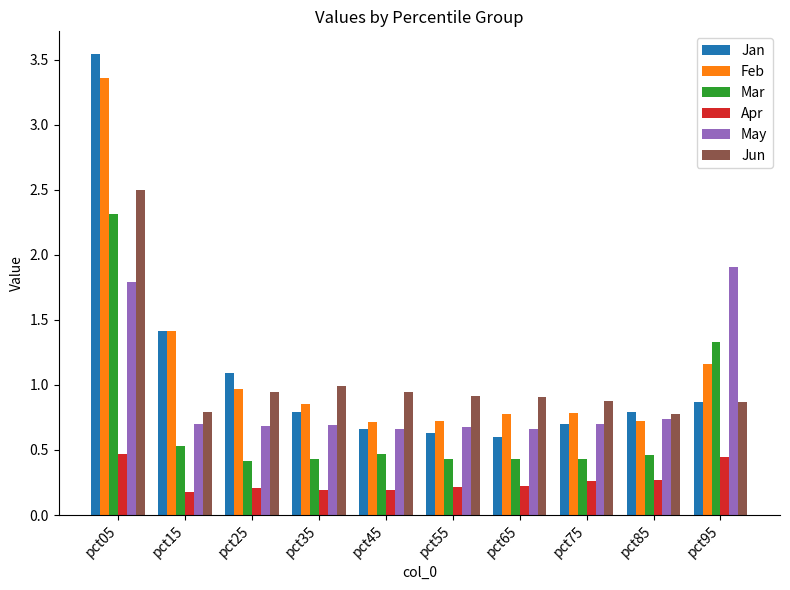

Which series changed the most between pct65 and pct75?

Jan